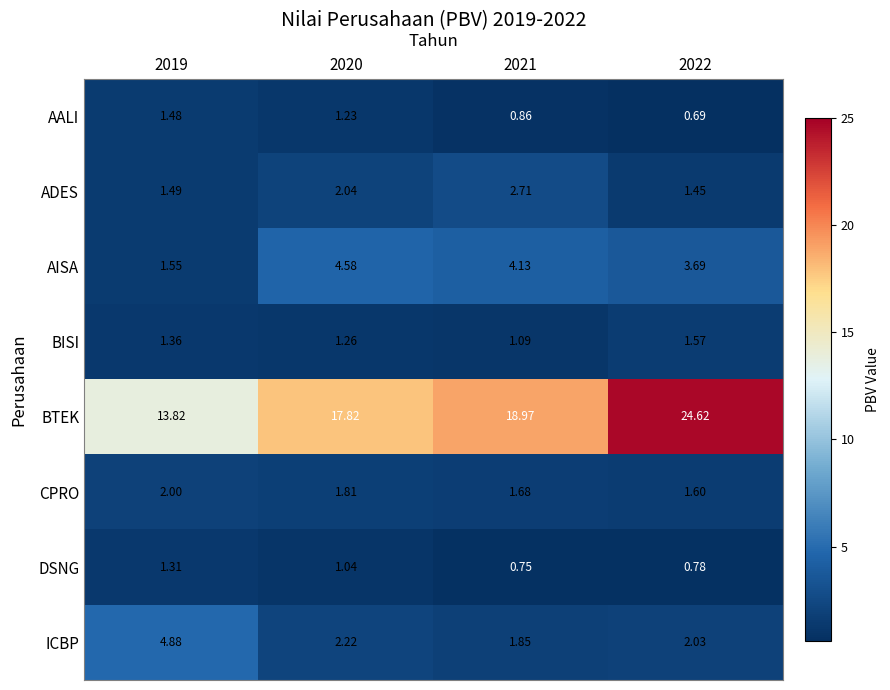

Is the value of DSNG at 2020 greater than the value of BTEK at 2022?

No